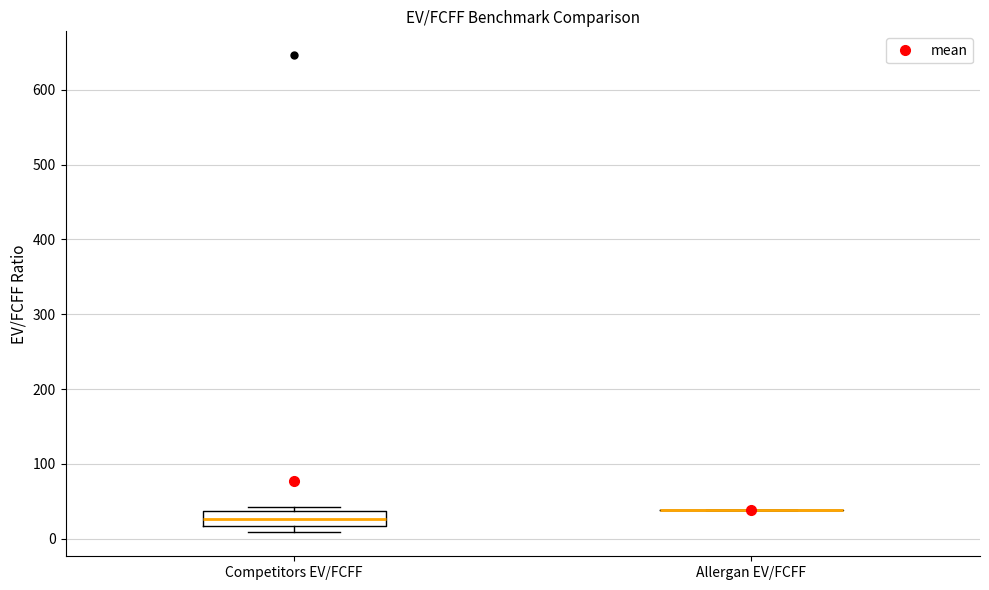

Reading left to right, read every box against the y-axis: the position of its median line, the range the box covers, and the ends of its whiskers. The values are not printed on the chart, so give them approximately, as read against the axis.

Competitors EV/FCFF: median 30, box 20 to 40, whiskers 10 to 40 (just above the box's upper edge)
Allergan EV/FCFF: box collapsed to a line at 40, whiskers 40 to 40